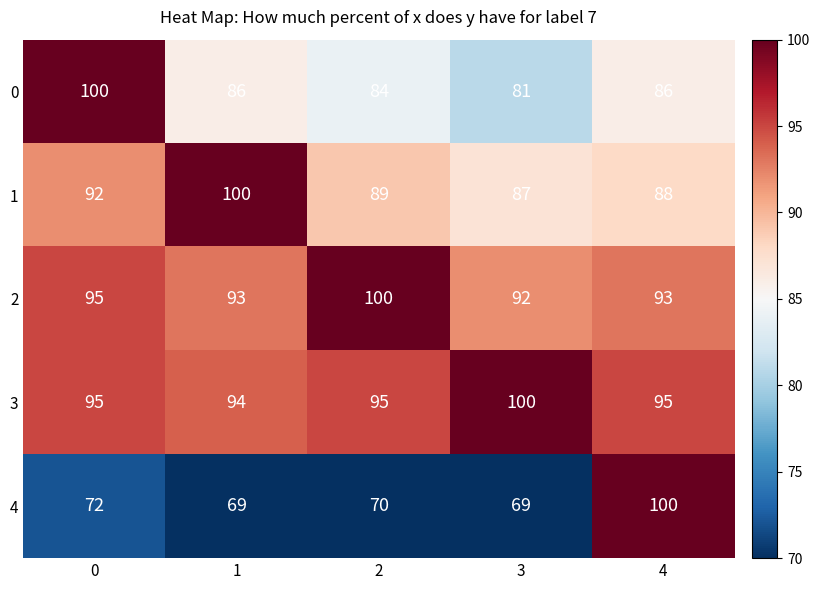

Which series changed the most between 0 and 1?

0